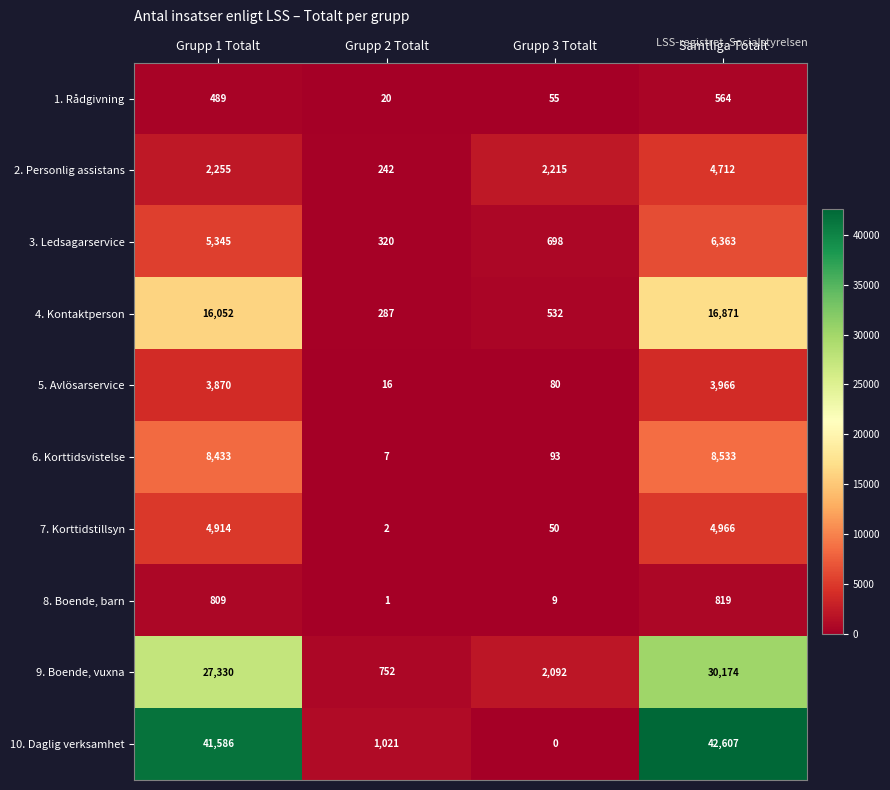

The 9. Boende, vuxna series shows 27330 at Grupp 1 Totalt. True or false?

True